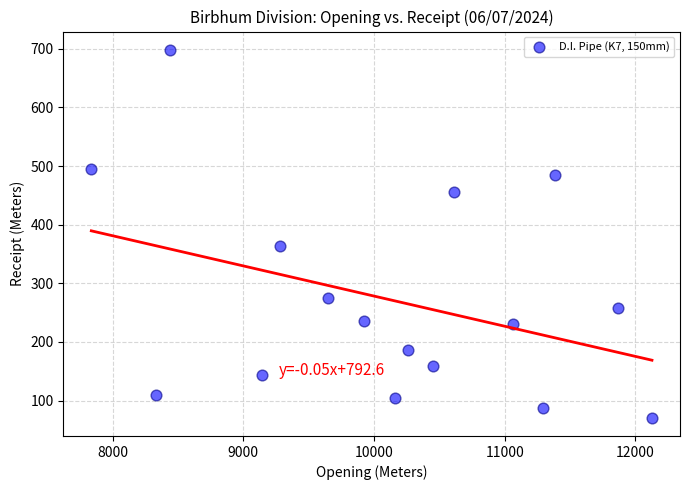

What Y value in the scatter plot is closest to 384?

363